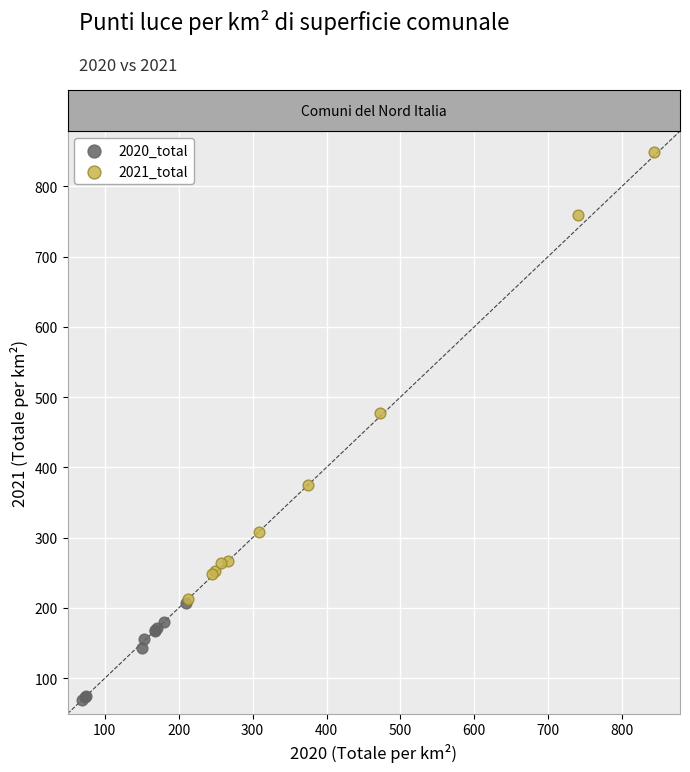

Which series reaches the minimum Y coordinate?

2020_total